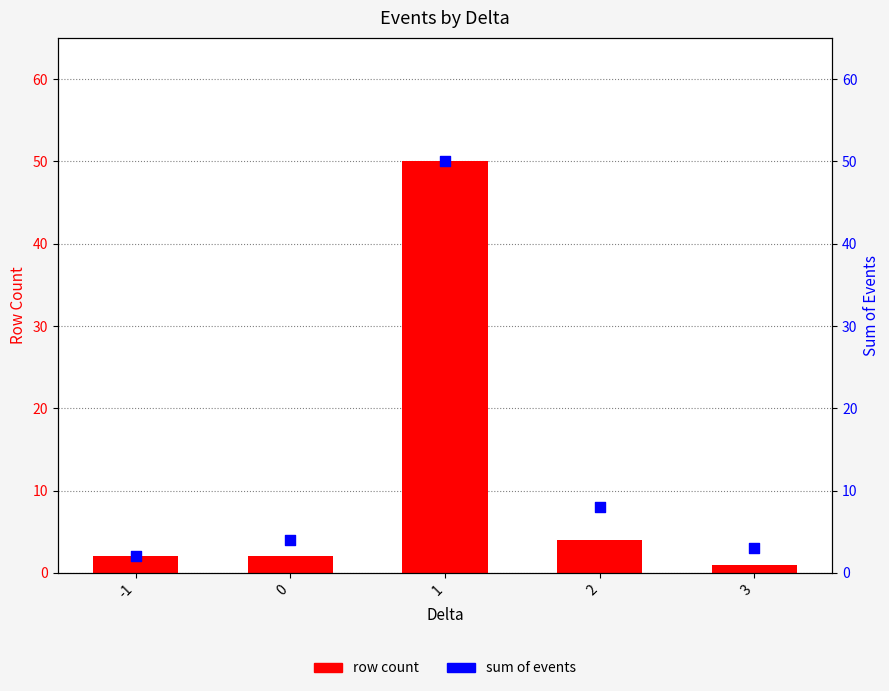

Which series reaches the minimum Y coordinate?

row count